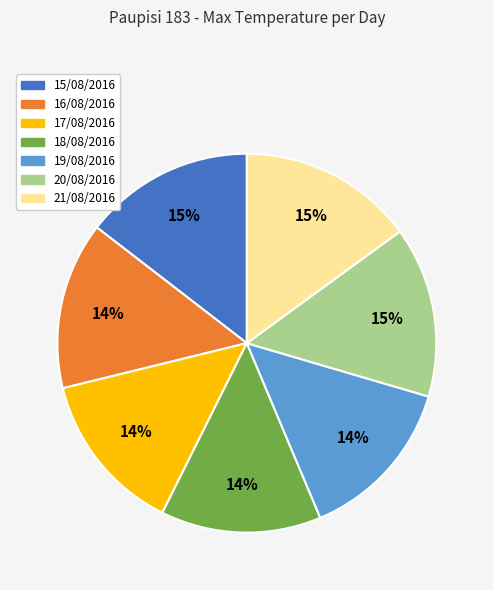

To the nearest percent, what is the combined percentage of 18/08/2016 and 17/08/2016?

28%